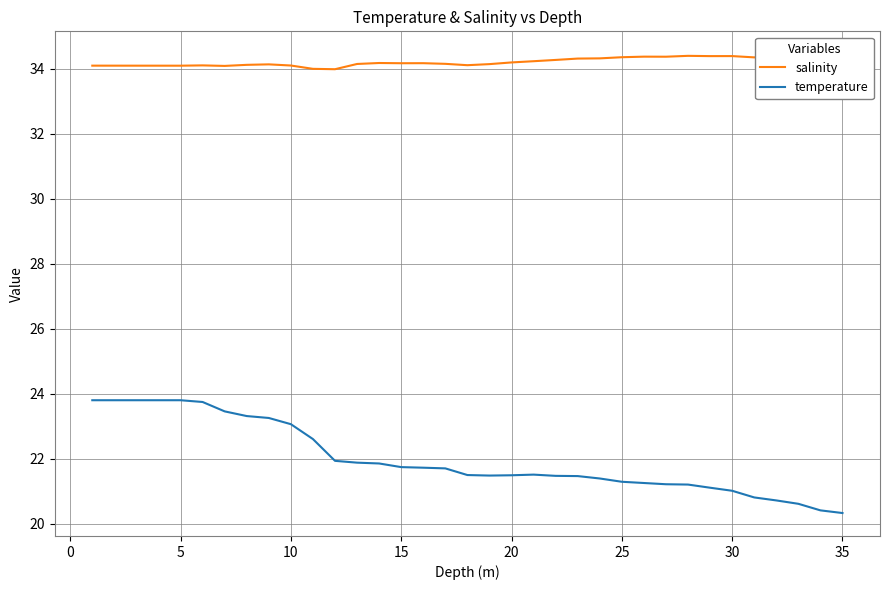

Rank the series by their average value, from lowest to highest.

temperature, salinity